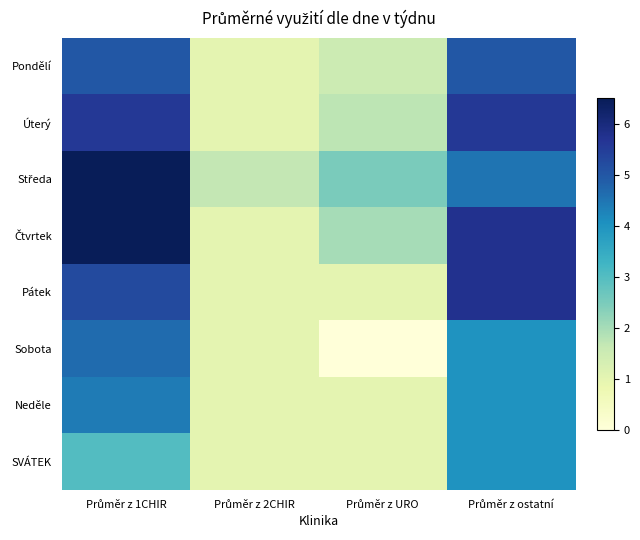

How many categories are shown in the chart?

4